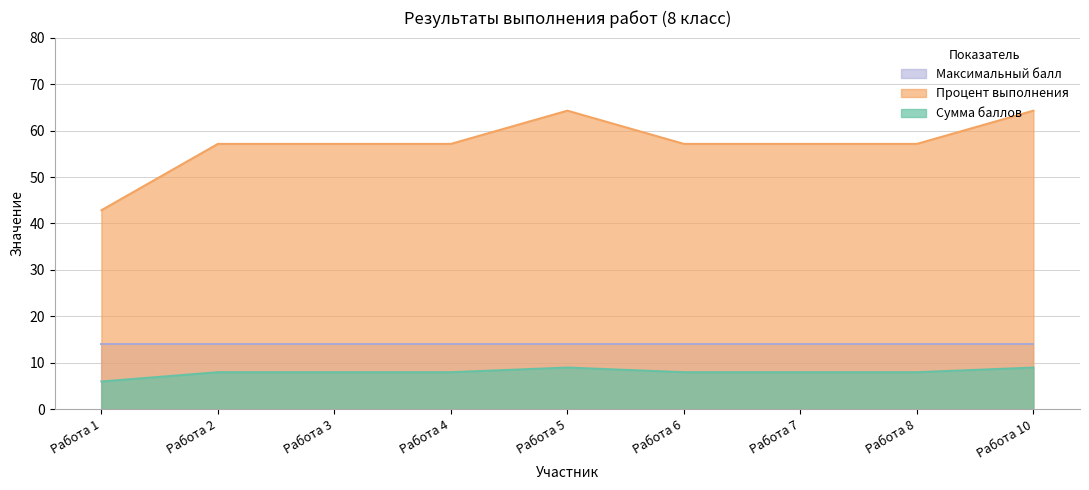

At Работа 8, list the series in order from smallest to largest.

Сумма баллов, Максимальный балл, Процент выполнения